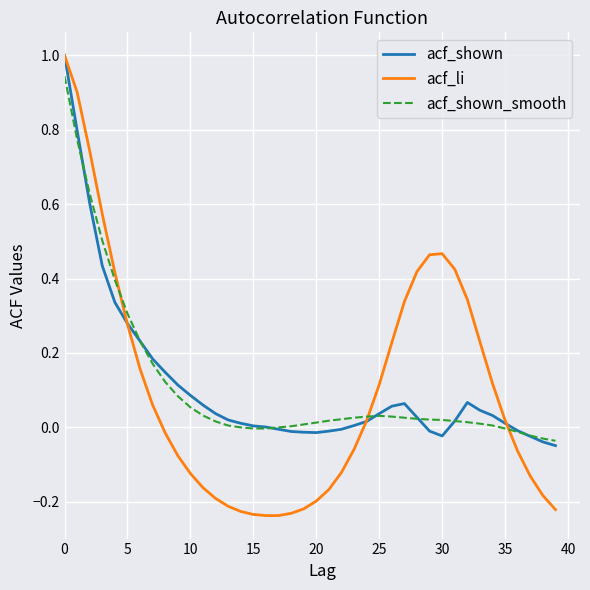

What is the highest value of the acf_shown series?

1.0